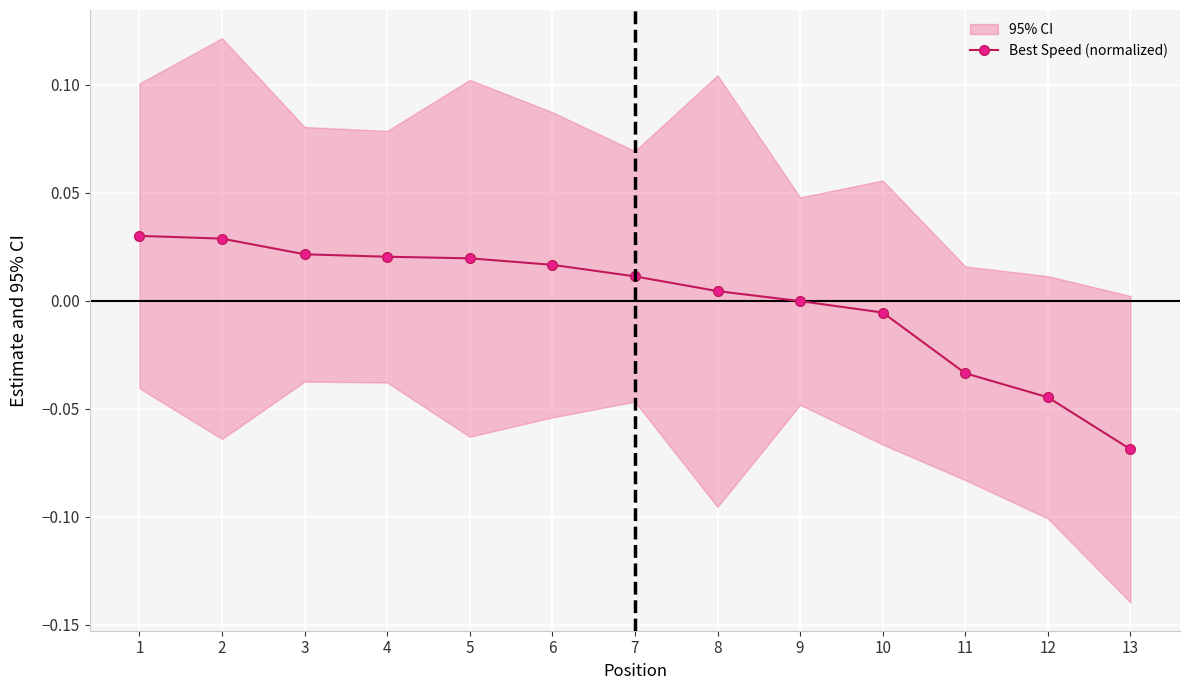

True or false: there are more than 2 points higher than both neighbors.

False